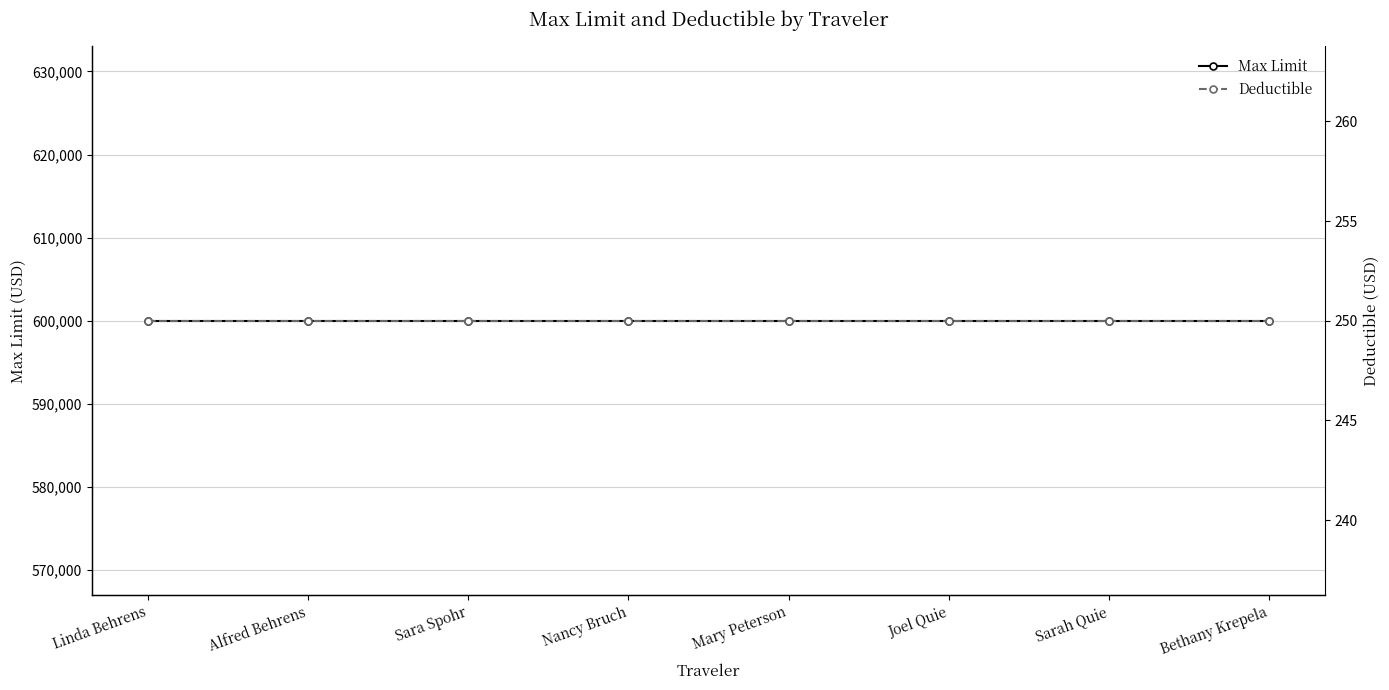

The Deductible series shows 401 at Mary Peterson. True or false?

False